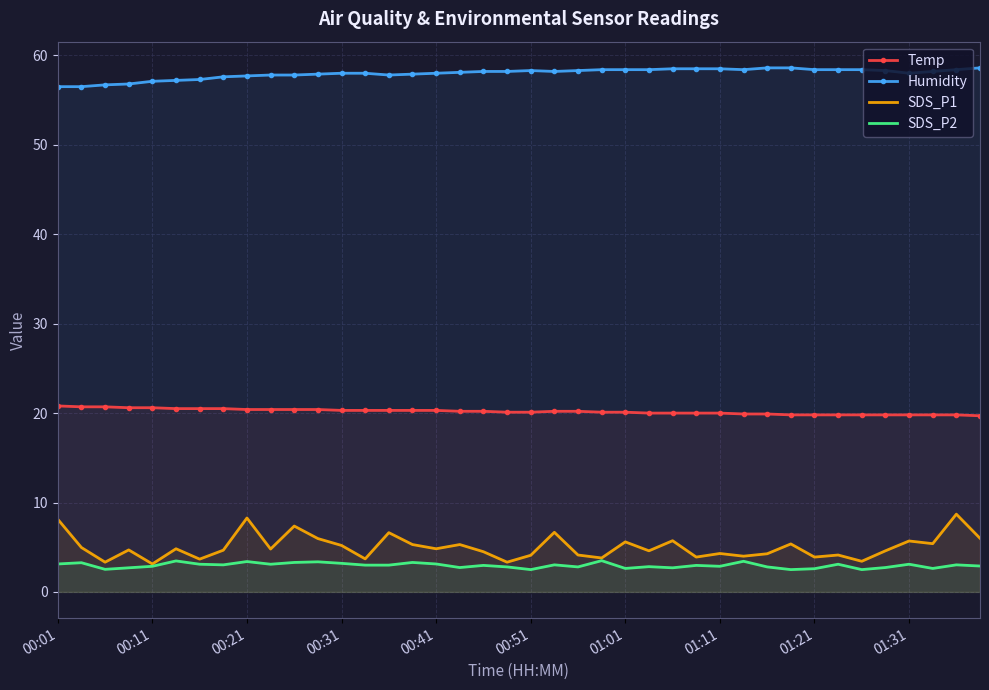

What is the highest value of the SDS_P1 series?

8.7